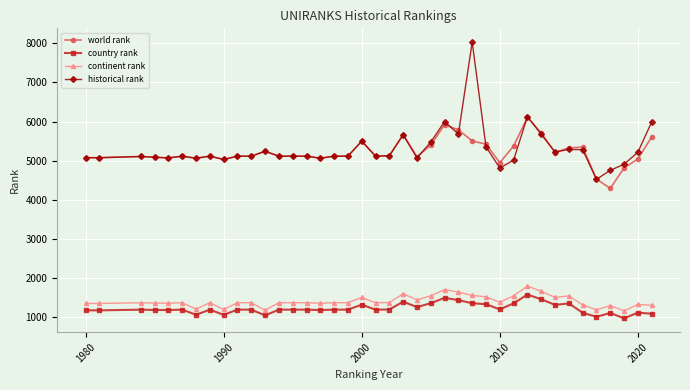

True or false: country rank and continent rank cross at least once.

False